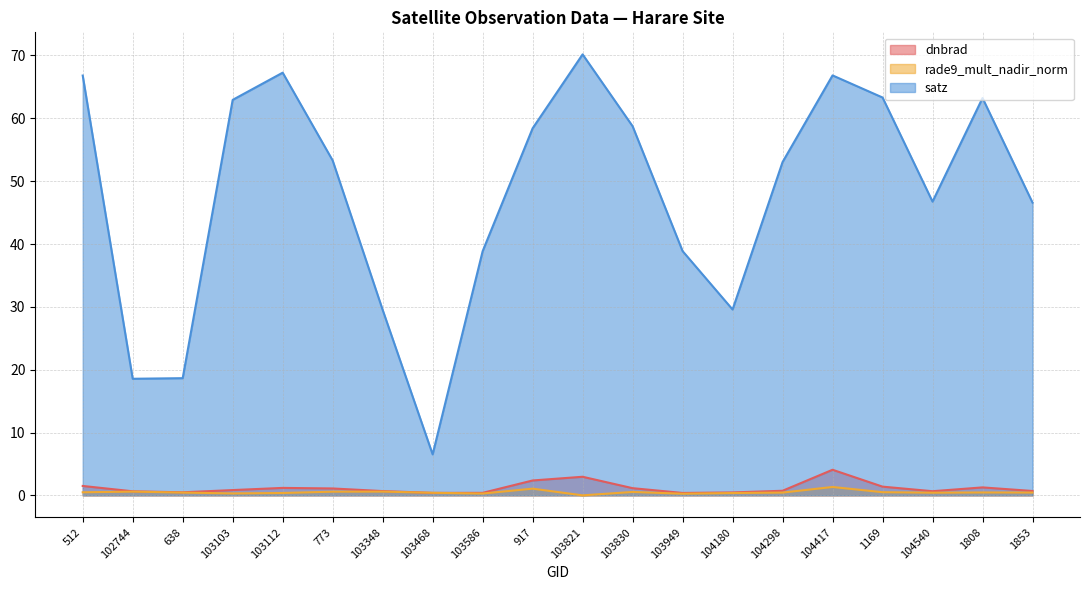

At which category is the sum across all series the highest?

103821